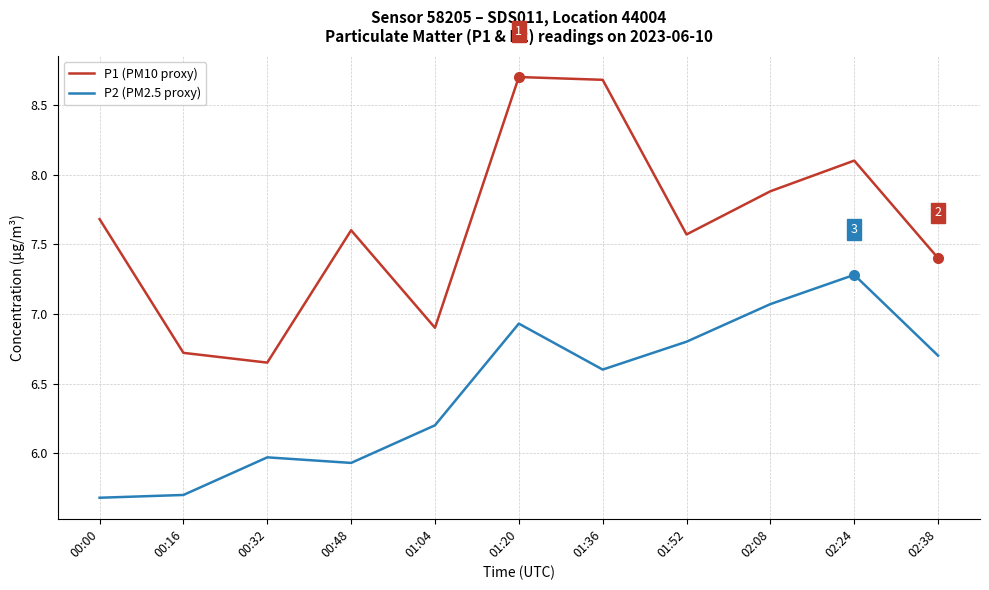

Does the chart have visible grid lines?

Yes